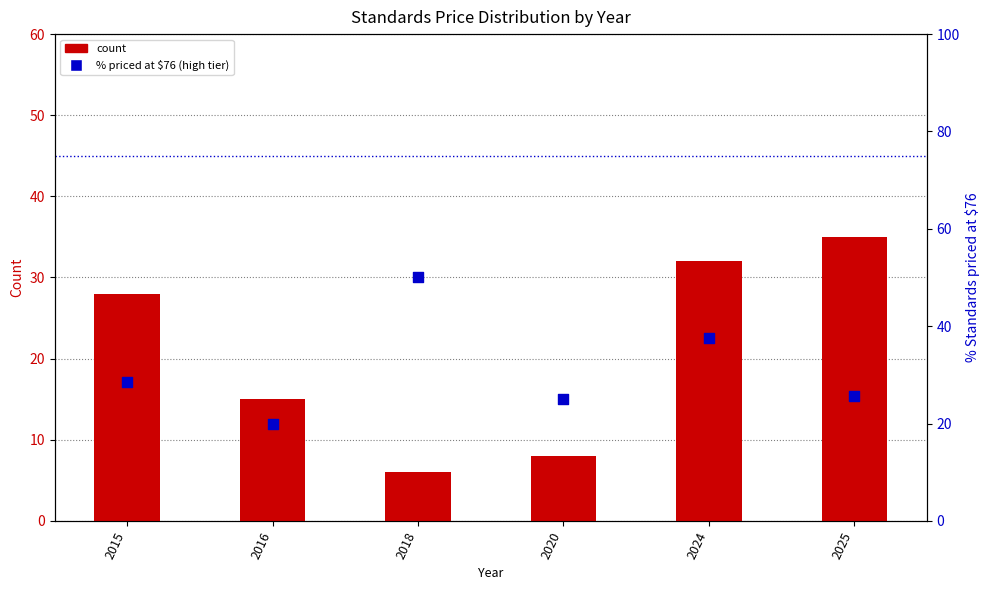

Which series contains the lowest Y value?

count